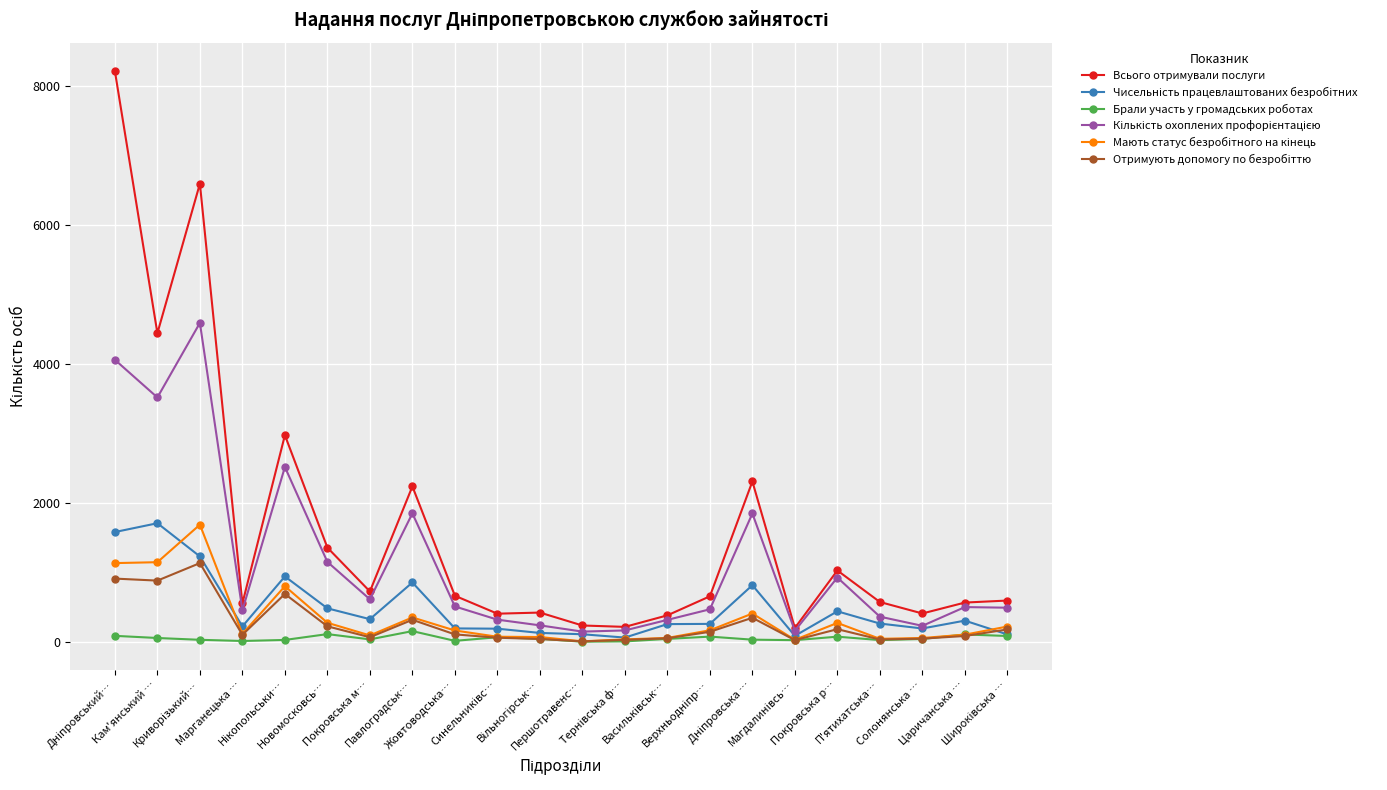

Which series has the largest total across all categories?

Всього отримували послуги